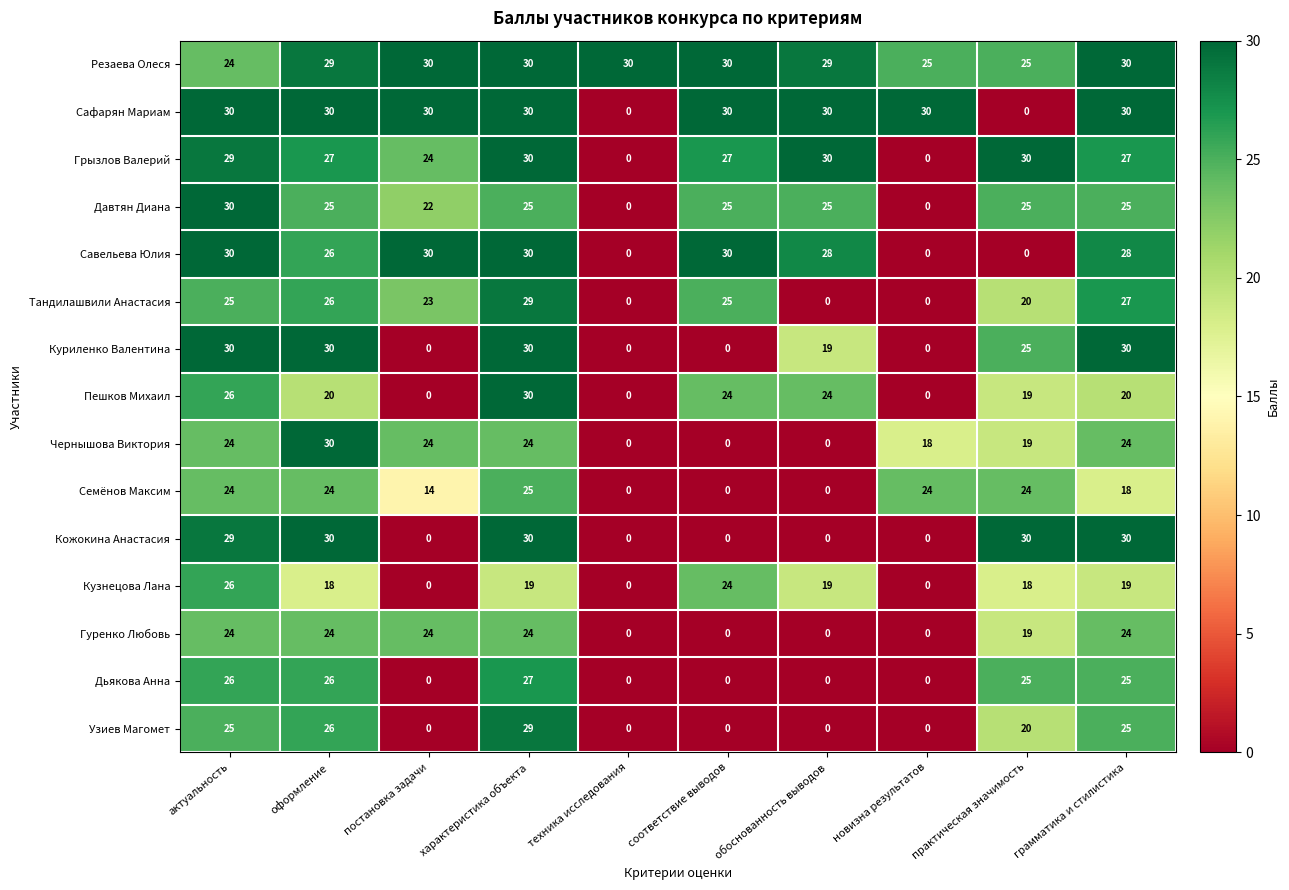

Where does the Куриленко Валентина series first go above 25?

актуальность